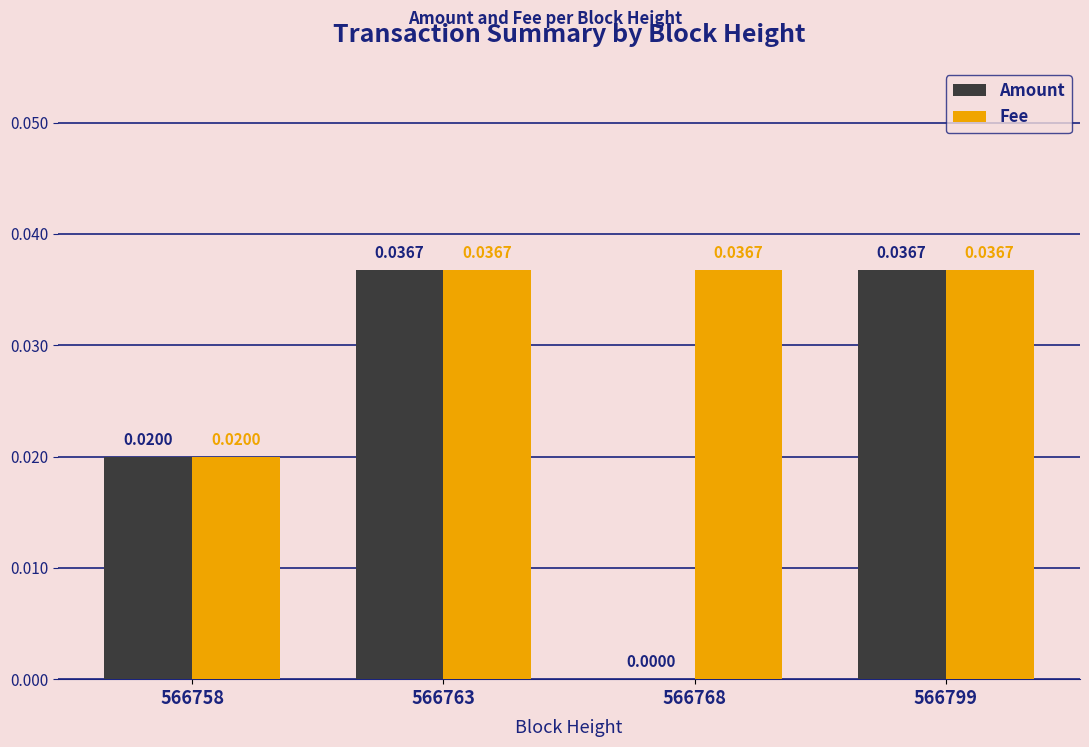

Which series changed the most between 566763 and 566768?

Amount